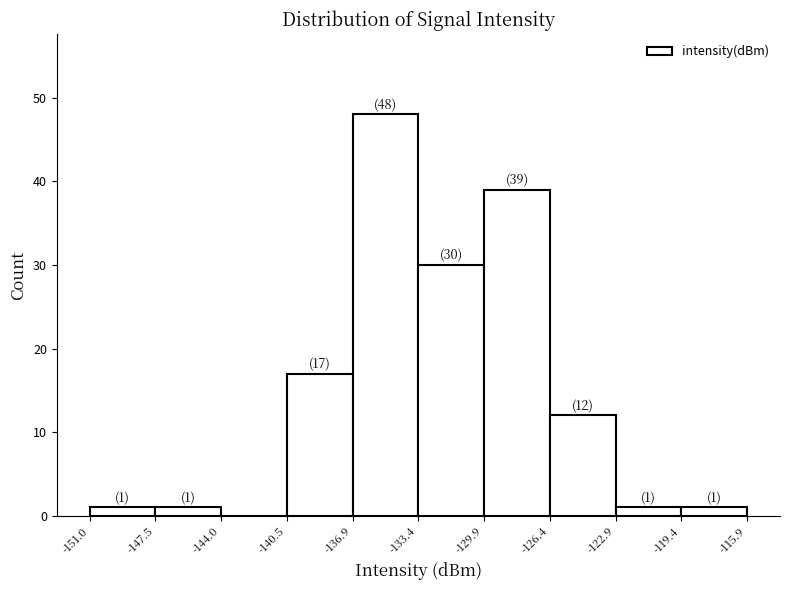

Over which range of the x-axis is the bar tallest?

-136.9 to -133.4